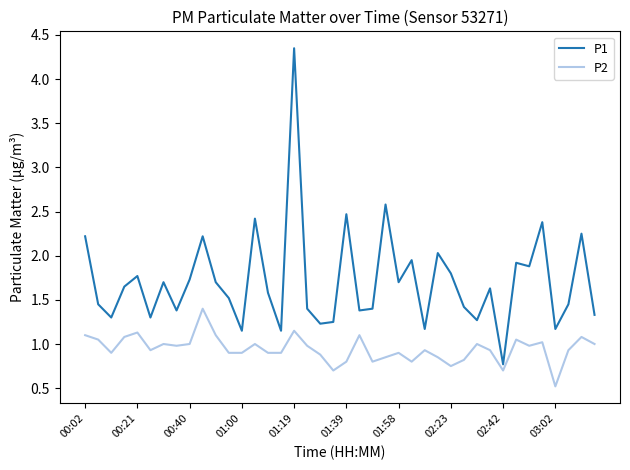

Which series has the widest spread of values?

P1